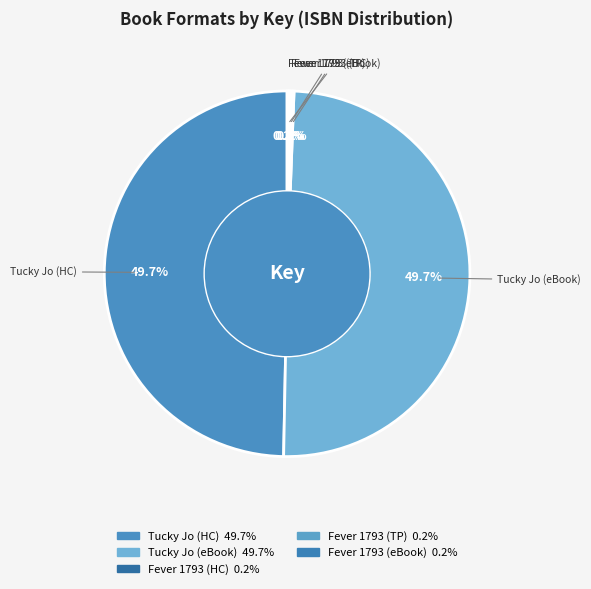

To the nearest percent, what is the difference between the largest and smallest slice percentages?

49%